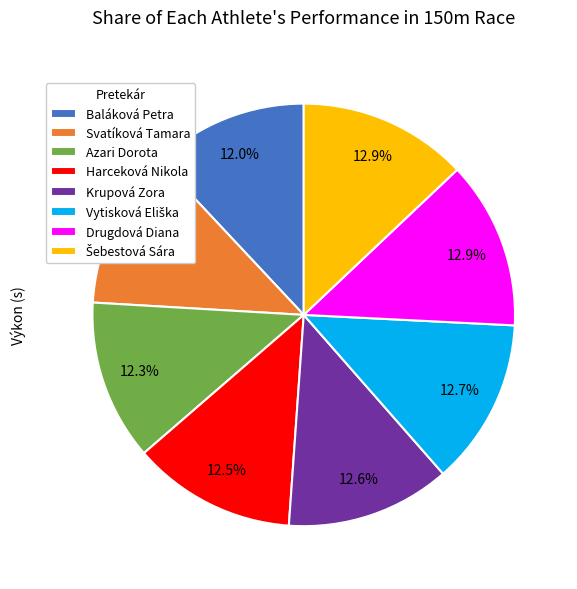

The Krupová Zora slice represents 13% of the pie. True or false?

True